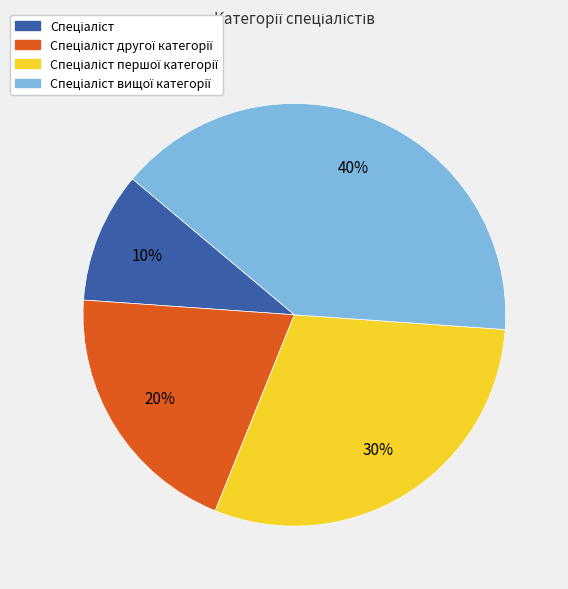

To the nearest percent, what is the difference between the largest and smallest slice percentages?

30%